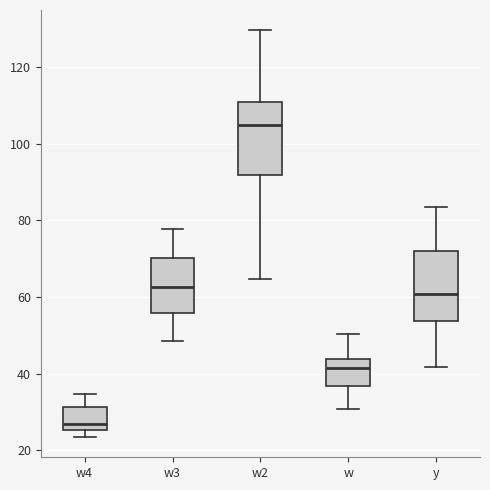

Where is the lower edge of the box for y on the y-axis? The values are not printed on the chart, so give them approximately, as read against the axis.

54